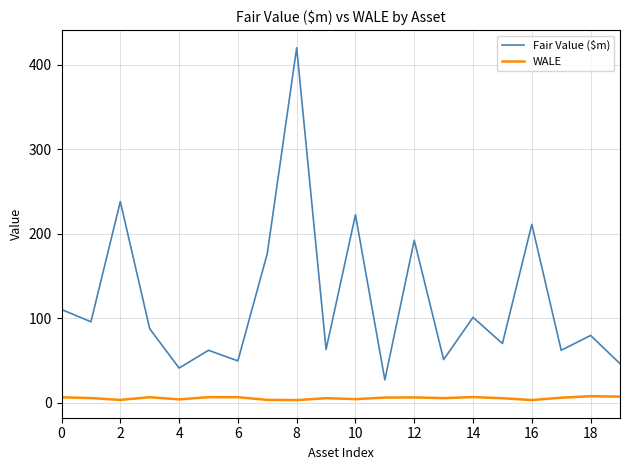

List the series in order of their overall mean, highest first.

Fair Value ($m), WALE